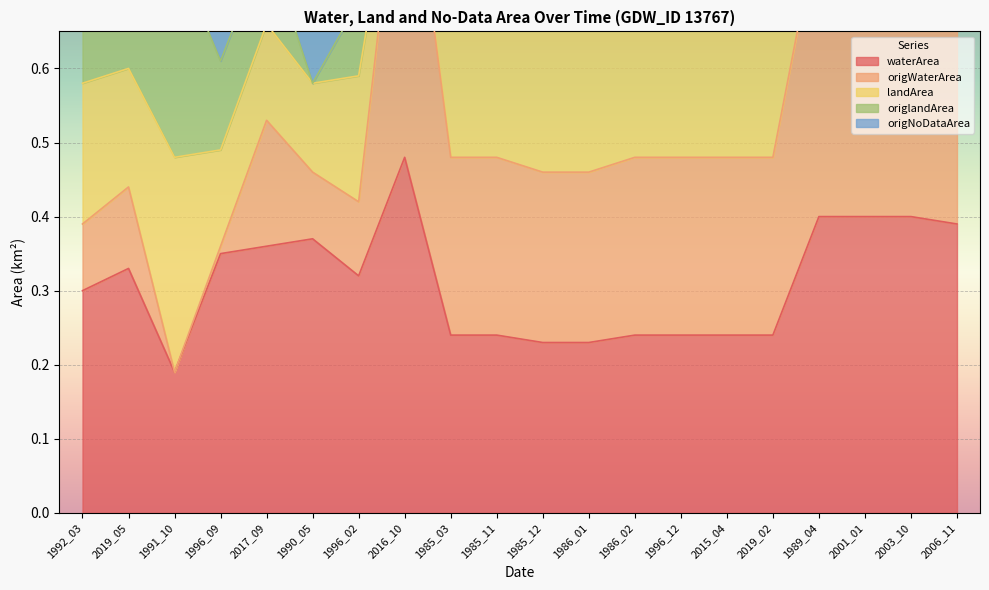

The value of waterArea at 1992_03 is 0.1. True or false?

False